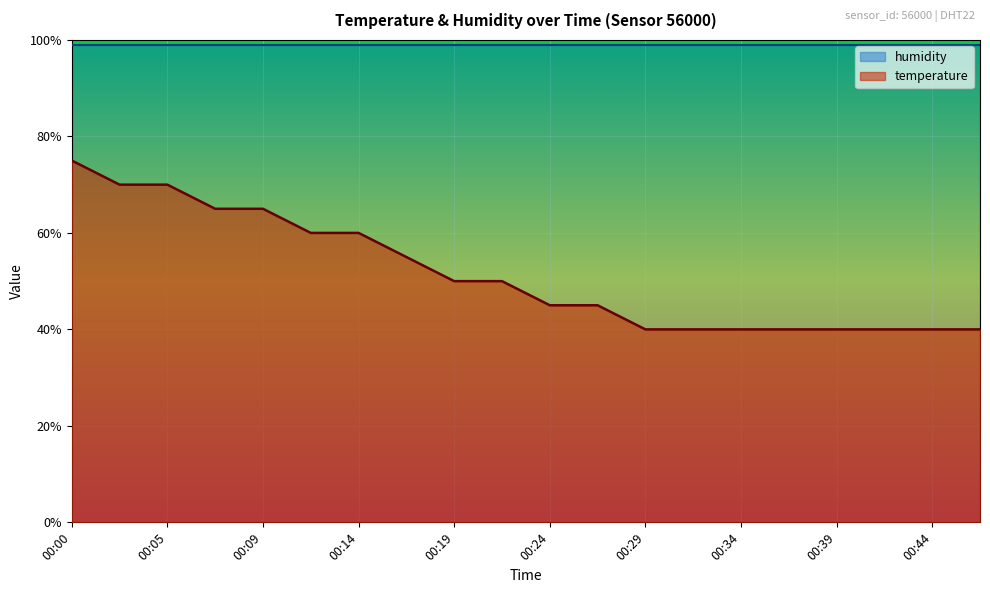

How many data points does each series have?

20